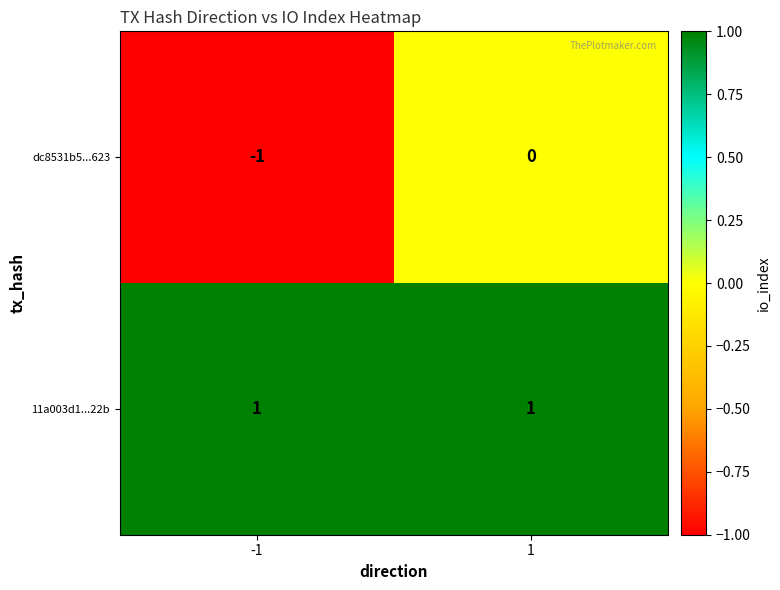

What is the smallest value displayed?

-1